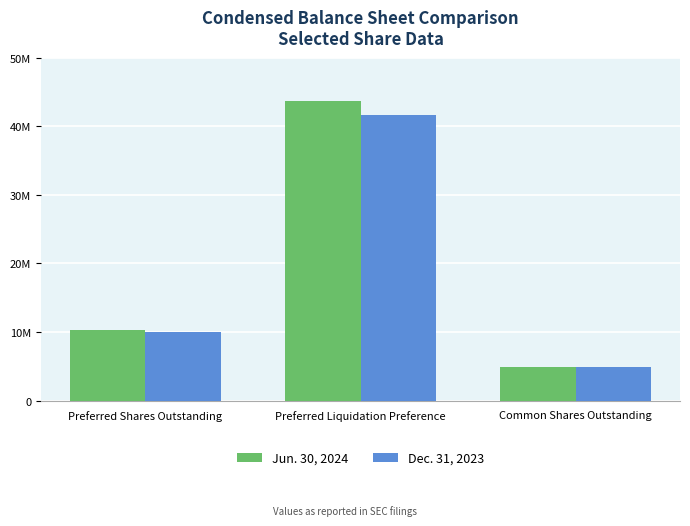

How many Jun. 30, 2024 values are between 4964529 and 43620654?

3